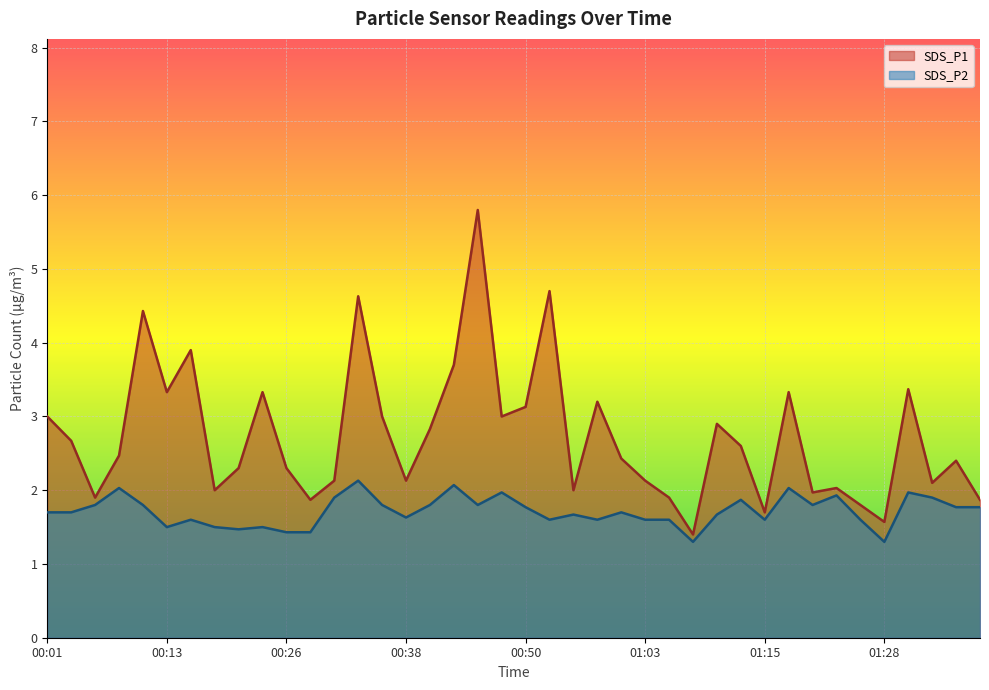

What is the value of the SDS_P1 point at the 34th from the left?

2.0